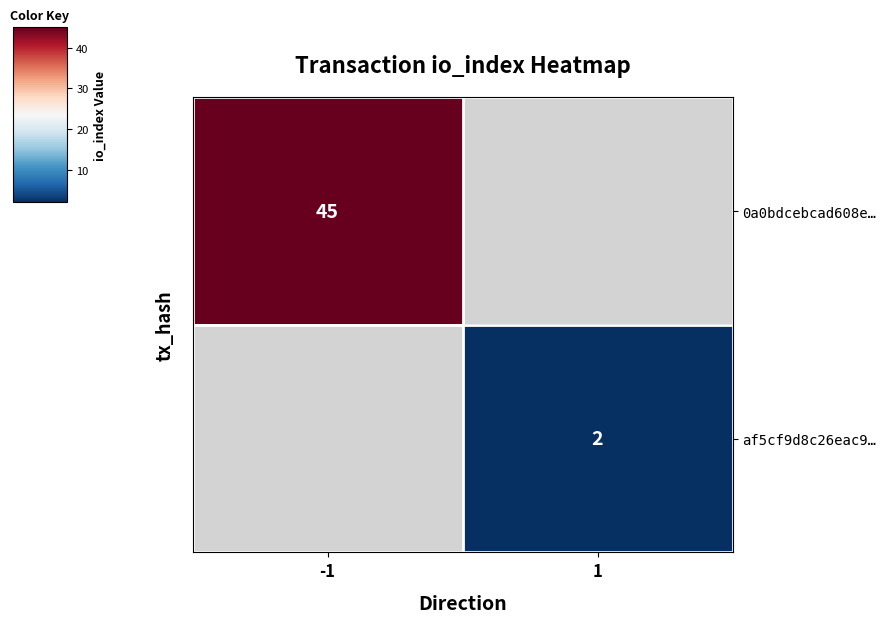

True or false: 0a0bdcebcad608e… has a value of 21 at -1.

False